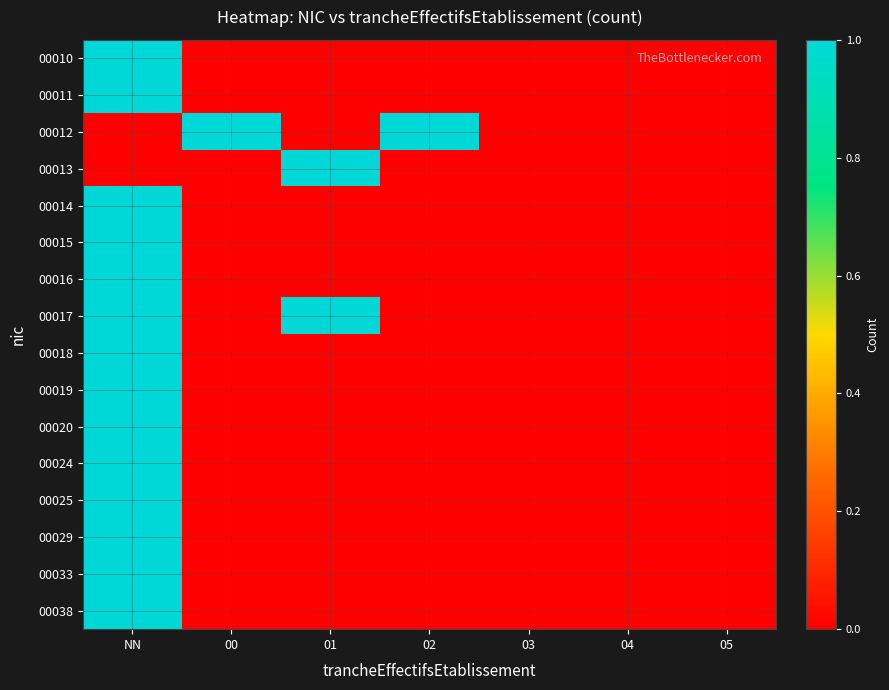

How many categories are shown in the chart?

7